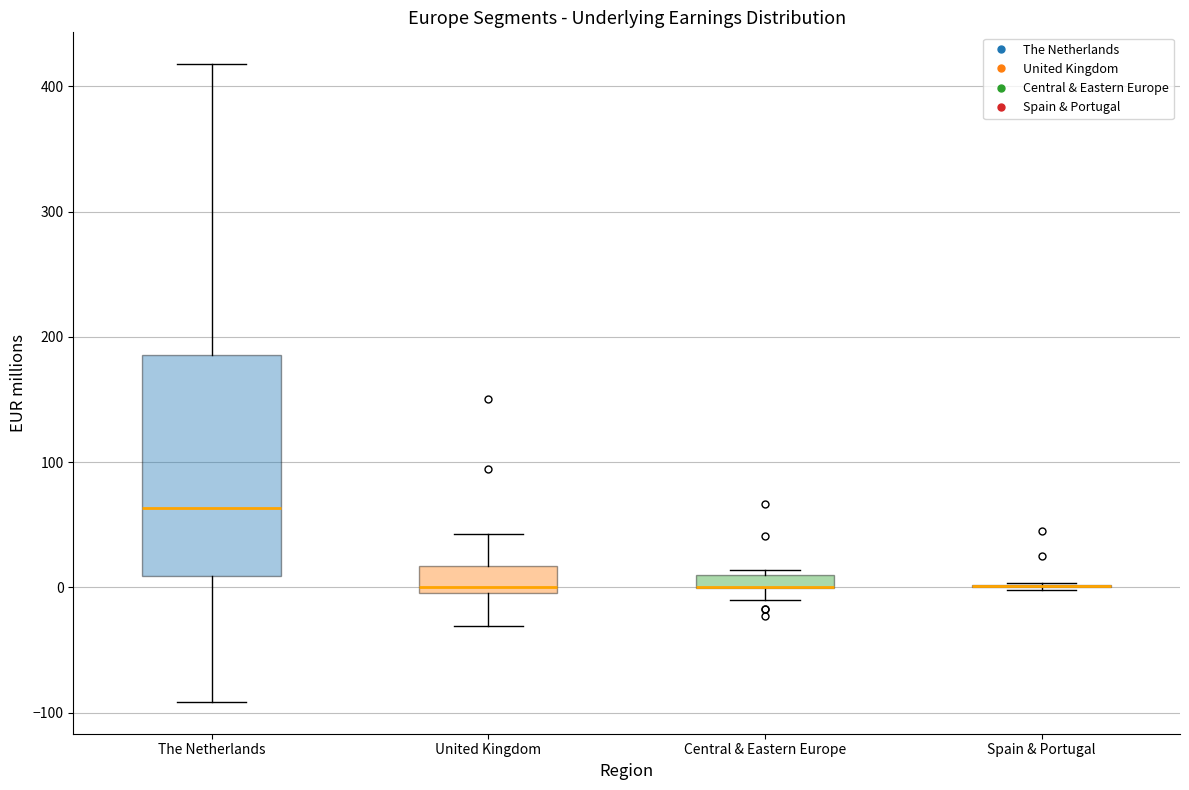

Comparing the boxes themselves (not the whiskers), which one is the tallest?

The Netherlands